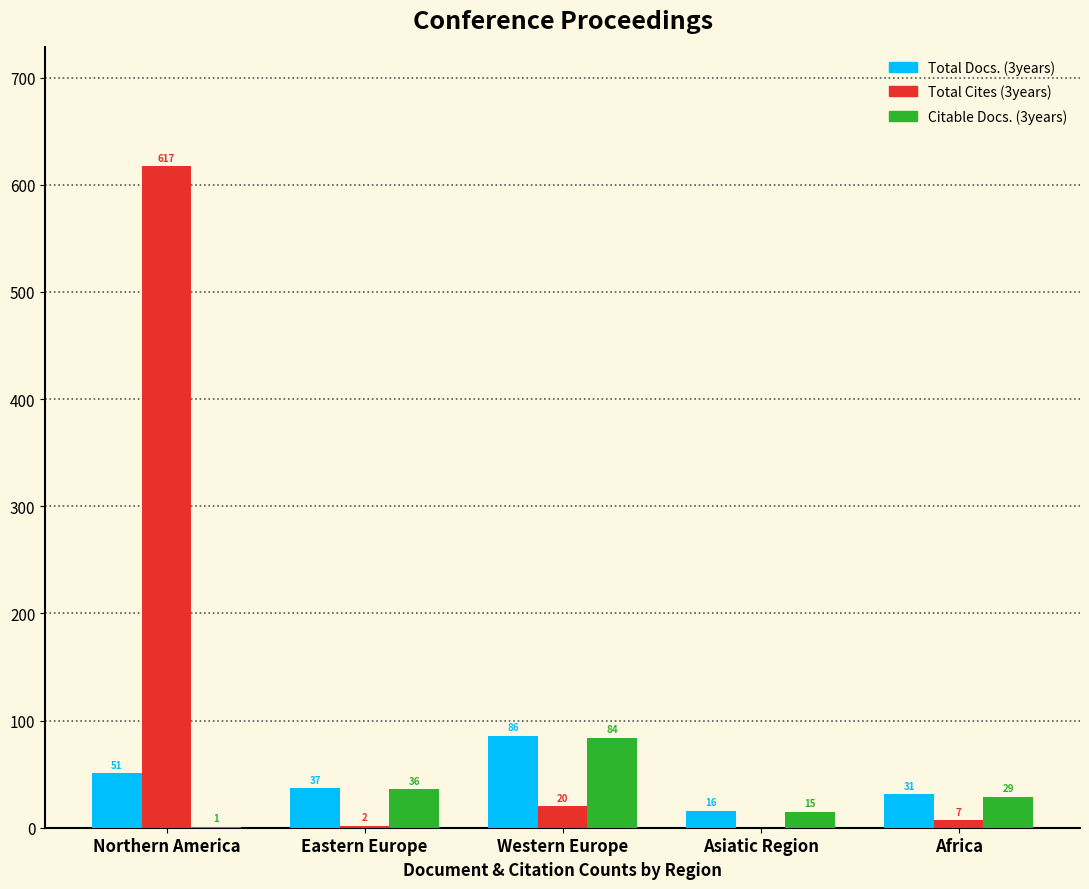

How many data points does each series have?

5